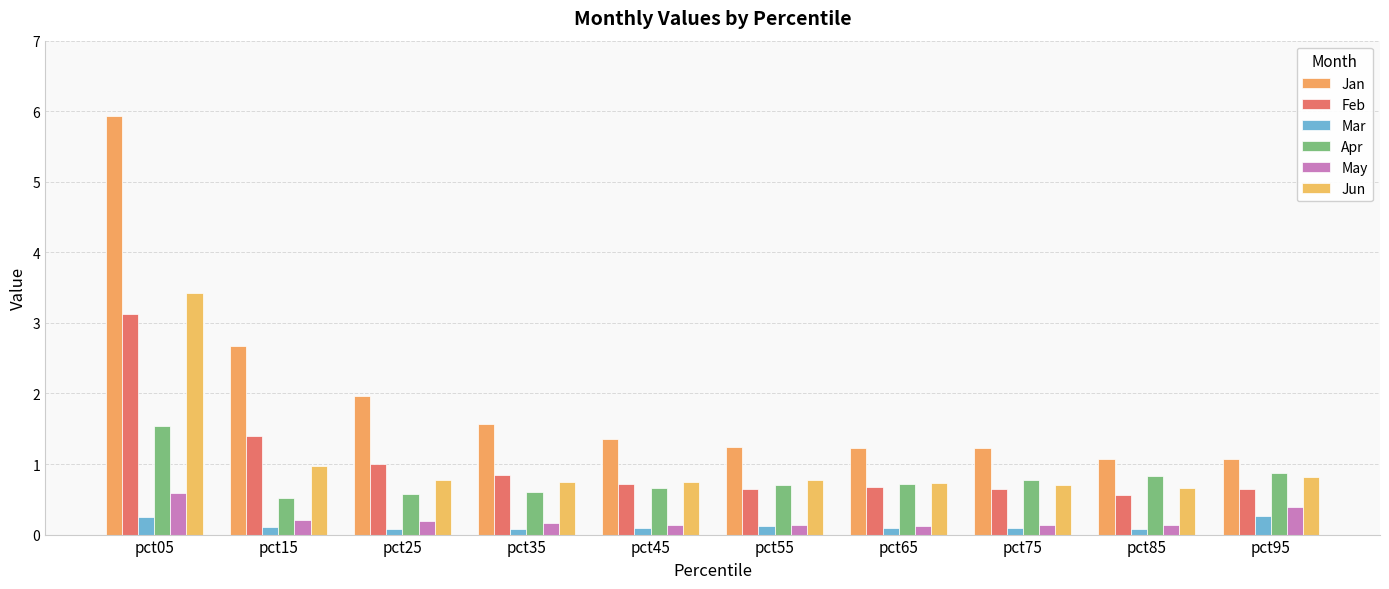

True or false: Apr has a value of 1.2 at pct95.

False